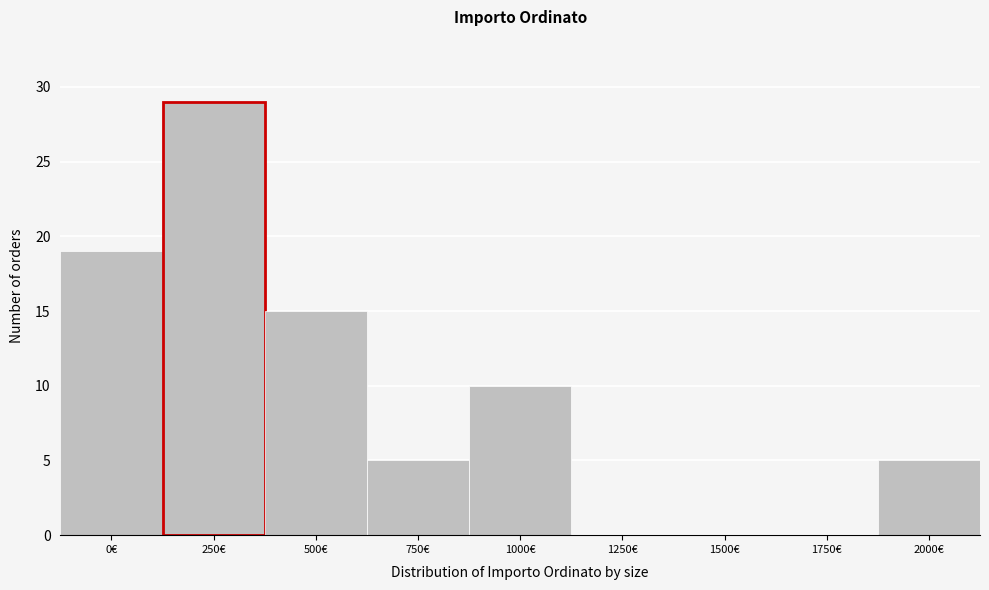

Reading left to right, extract all data points from this chart.

0€=19	250€=29	500€=15	750€=5	1000€=10	1250€=0	1500€=0	1750€=0	2000€=5